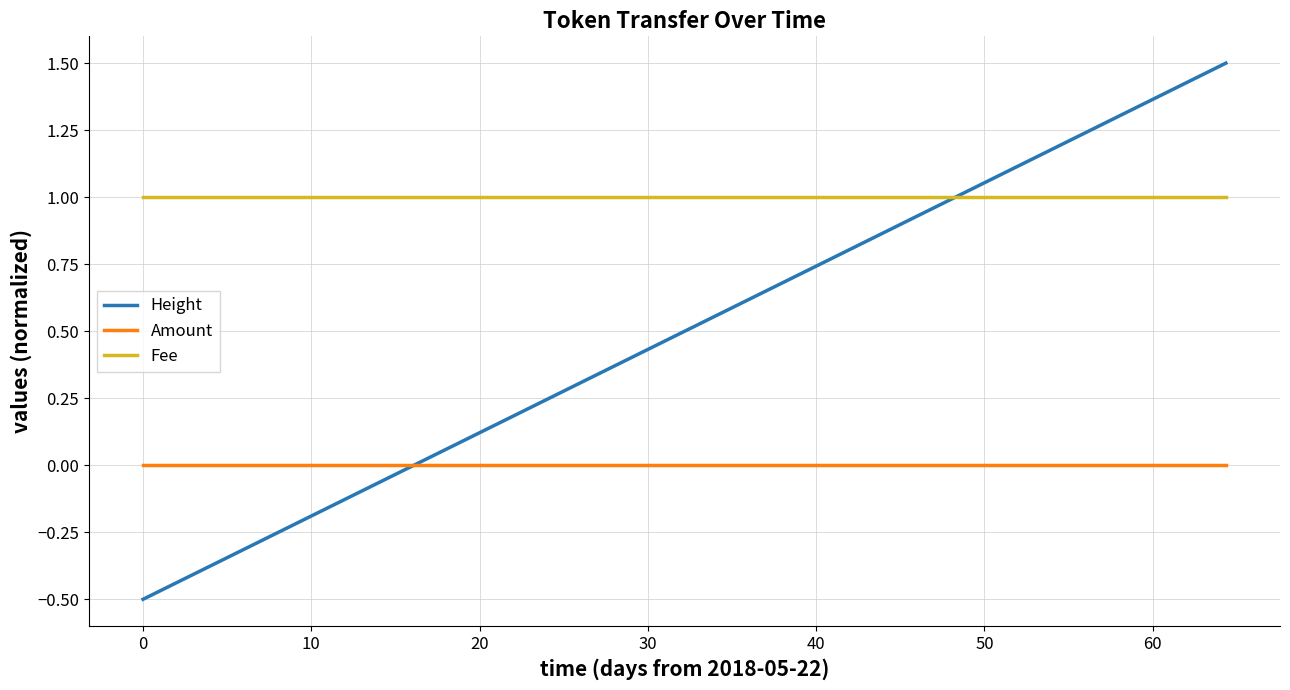

What is the smallest value displayed?

-0.5